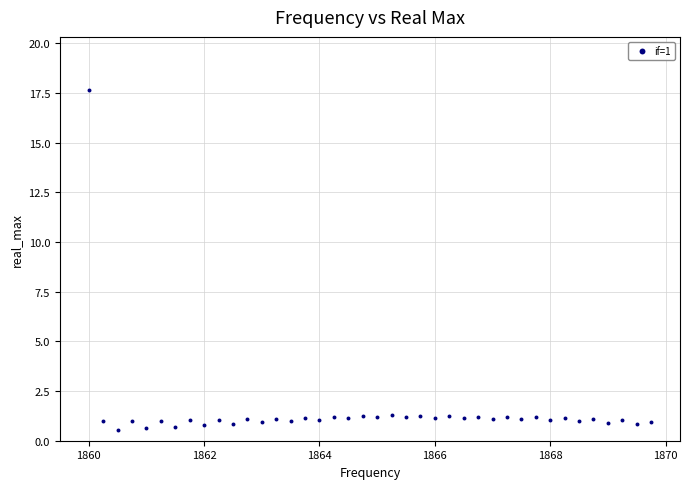

What is the range of Y values (max minus min)?

17.1